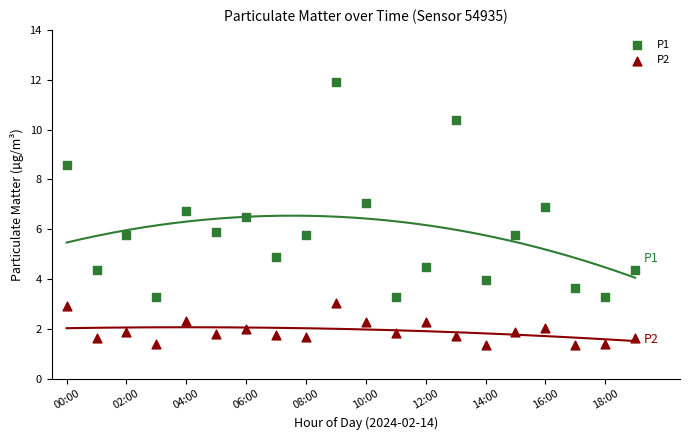

Which series has the widest spread of Y values?

P1